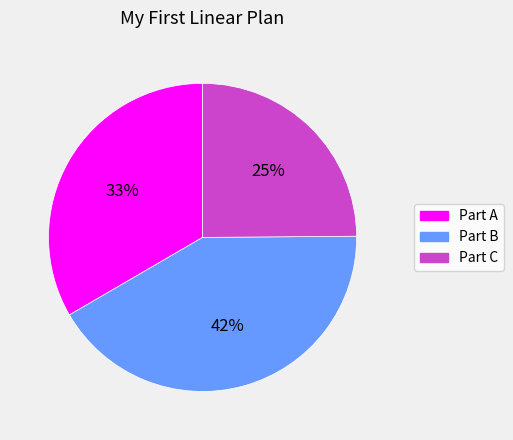

What percentage is the Part A slice, to the nearest percent?

33%